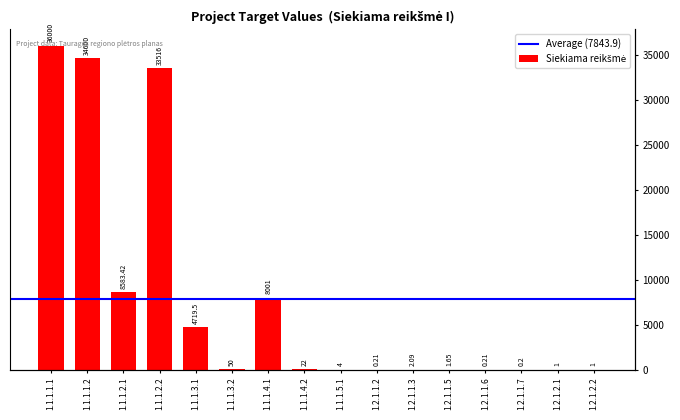

What is the change in value from 1.1.1.1.2 to 1.1.1.5.1?

-34596.0